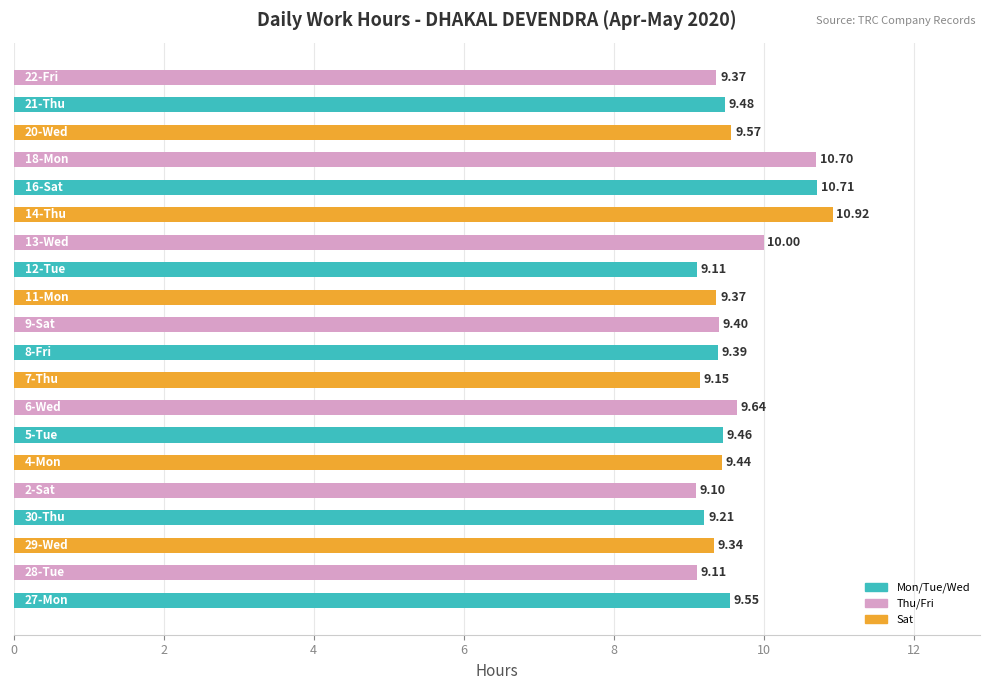

What is the sum of all values?

192.0